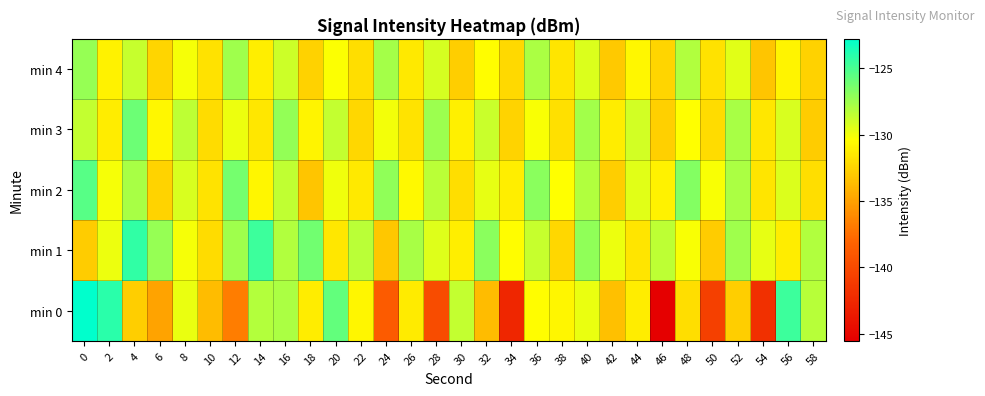

Reading left to right, what are all the values shown in this chart?

min 0: 0=-122.8	2=-124.0	4=-132.7	6=-134.9	8=-129.7	10=-133.7	12=-136.8	14=-128.2	16=-127.9	18=-131.3	20=-125.8	22=-130.8	24=-138.8	26=-131.3	28=-139.8	30=-128.6	32=-133.7	34=-142.6	36=-130.4	38=-130.8	40=-129.8	42=-133.5	44=-131.3	46=-145.5	48=-132.0	50=-140.7	52=-132.7	54=-142.0	56=-124.6	58=-128.2
min 1: 0=-132.9	2=-129.8	4=-124.2	6=-127.3	8=-130.1	10=-132.1	12=-127.6	14=-124.6	16=-128.1	18=-126.2	20=-131.5	22=-128.3	24=-133.1	26=-127.8	28=-129.4	30=-131.2	32=-126.9	34=-130.5	36=-128.7	38=-132.3	40=-127.1	42=-129.8	44=-131.6	46=-128.4	48=-130.2	50=-132.9	52=-127.5	54=-129.7	56=-131.3	58=-128.1
min 2: 0=-125.4	2=-130.1	4=-127.8	6=-132.5	8=-129.2	10=-131.7	12=-126.3	14=-130.8	16=-128.5	18=-133.2	20=-129.9	22=-131.4	24=-127.1	26=-130.6	28=-128.3	30=-132.0	32=-129.7	34=-131.2	36=-126.9	38=-130.4	40=-128.1	42=-132.8	44=-129.5	46=-131.0	48=-126.7	50=-130.2	52=-127.9	54=-131.6	56=-129.3	58=-132.0
min 3: 0=-128.6	2=-131.3	4=-126.0	6=-130.7	8=-128.4	10=-132.1	12=-129.8	14=-131.5	16=-127.2	18=-130.9	20=-128.6	22=-132.3	24=-130.0	26=-131.7	28=-127.4	30=-131.1	32=-128.8	34=-132.5	36=-130.2	38=-131.9	40=-127.6	42=-131.3	44=-129.0	46=-132.7	48=-130.4	50=-132.1	52=-127.8	54=-131.5	56=-129.2	58=-132.9
min 4: 0=-127.3	2=-131.0	4=-128.7	6=-132.4	8=-130.1	10=-131.8	12=-127.5	14=-131.2	16=-128.9	18=-132.6	20=-130.3	22=-132.0	24=-127.7	26=-131.4	28=-129.1	30=-132.8	32=-130.5	34=-132.2	36=-127.9	38=-131.6	40=-129.3	42=-133.0	44=-130.7	46=-132.4	48=-128.1	50=-131.8	52=-129.5	54=-133.2	56=-130.9	58=-132.6